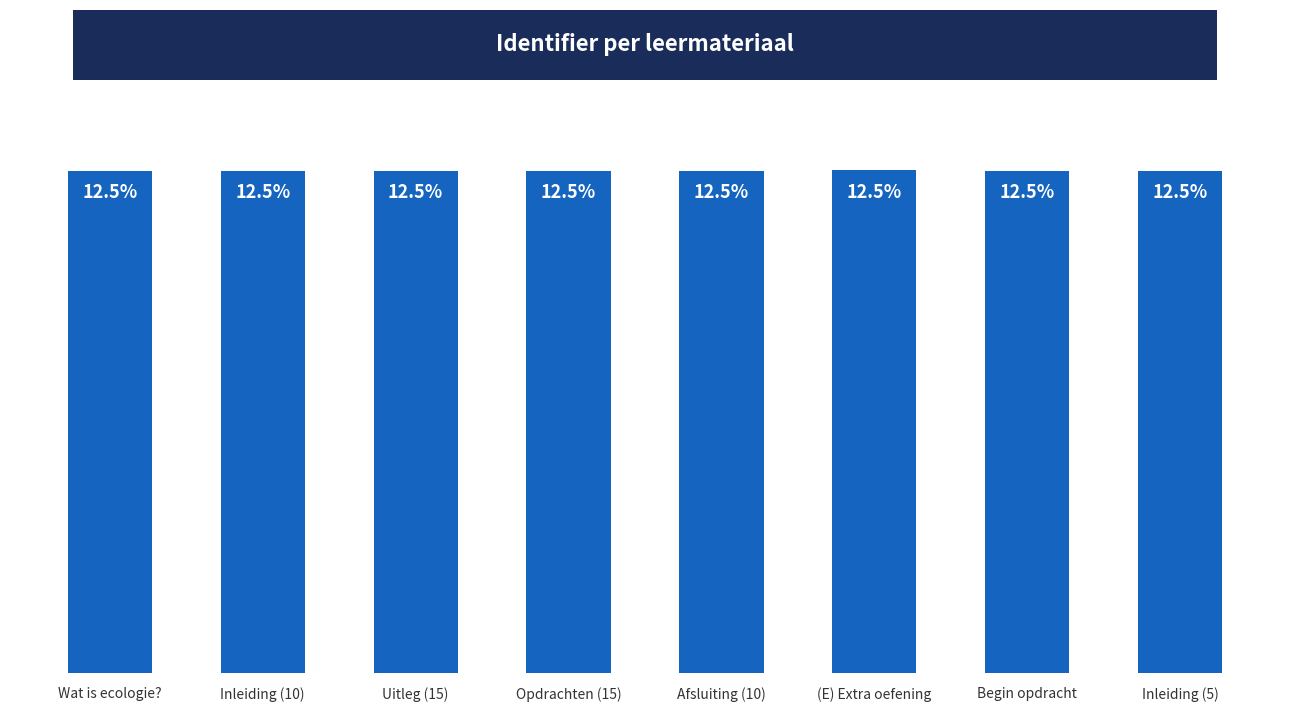

What is the label of the 1st bar from the right?

Inleiding (5)